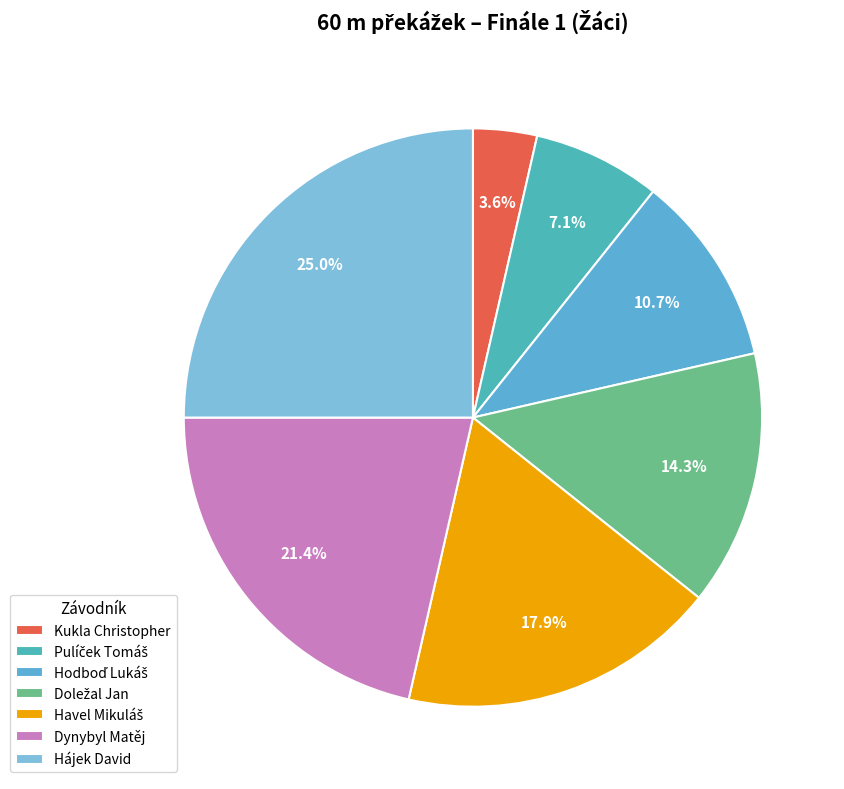

To the nearest percent, what is the combined percentage of Pulíček Tomáš and Hodboď Lukáš?

18%